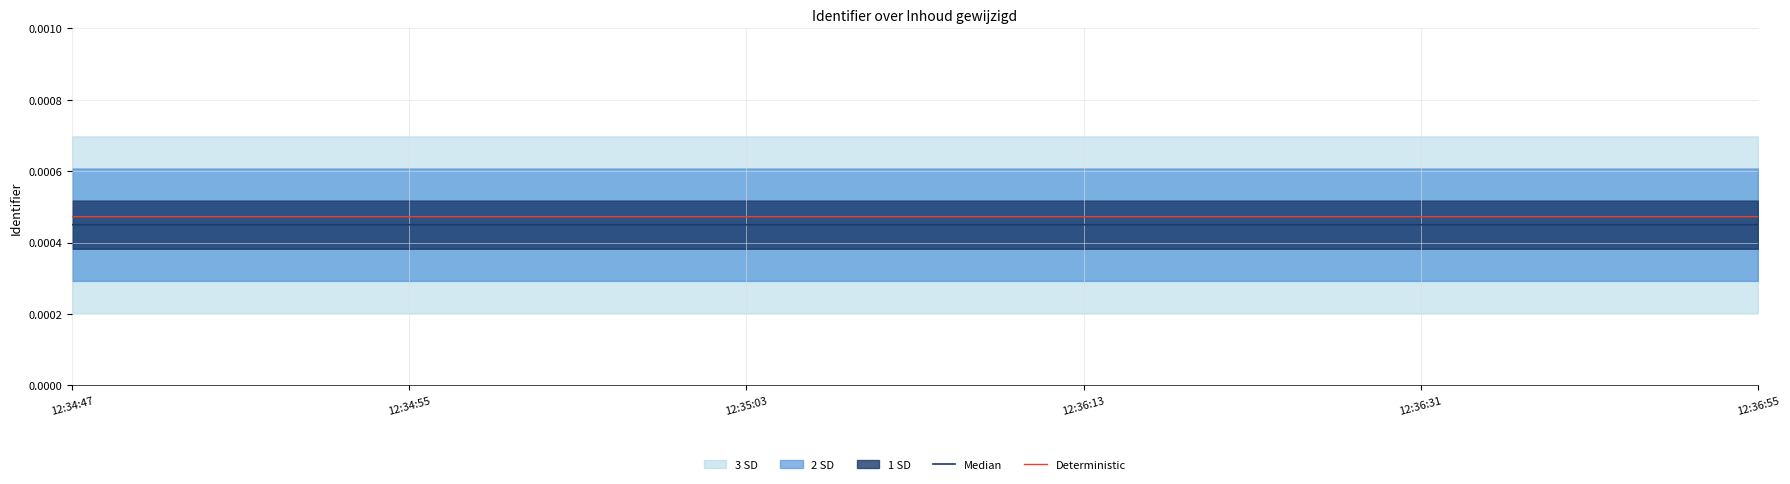

The value of Median at 12:34:55 is 0.0. True or false?

False